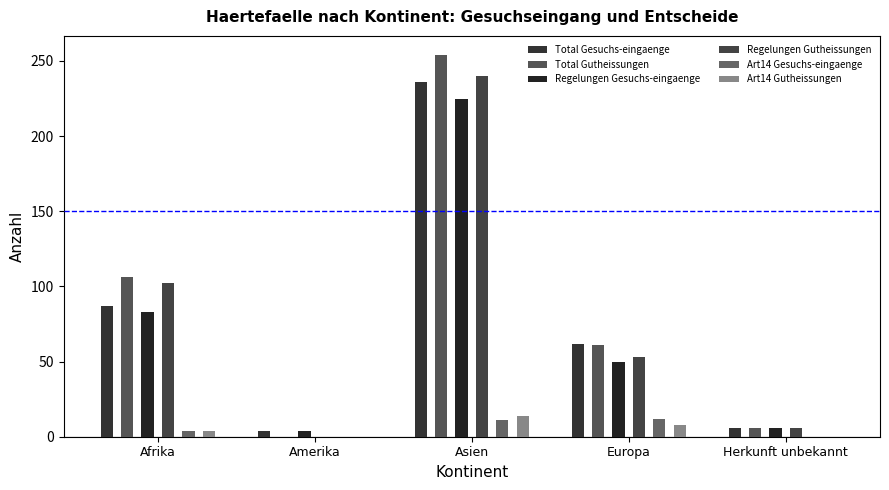

Does the chart contain stacked bars?

No